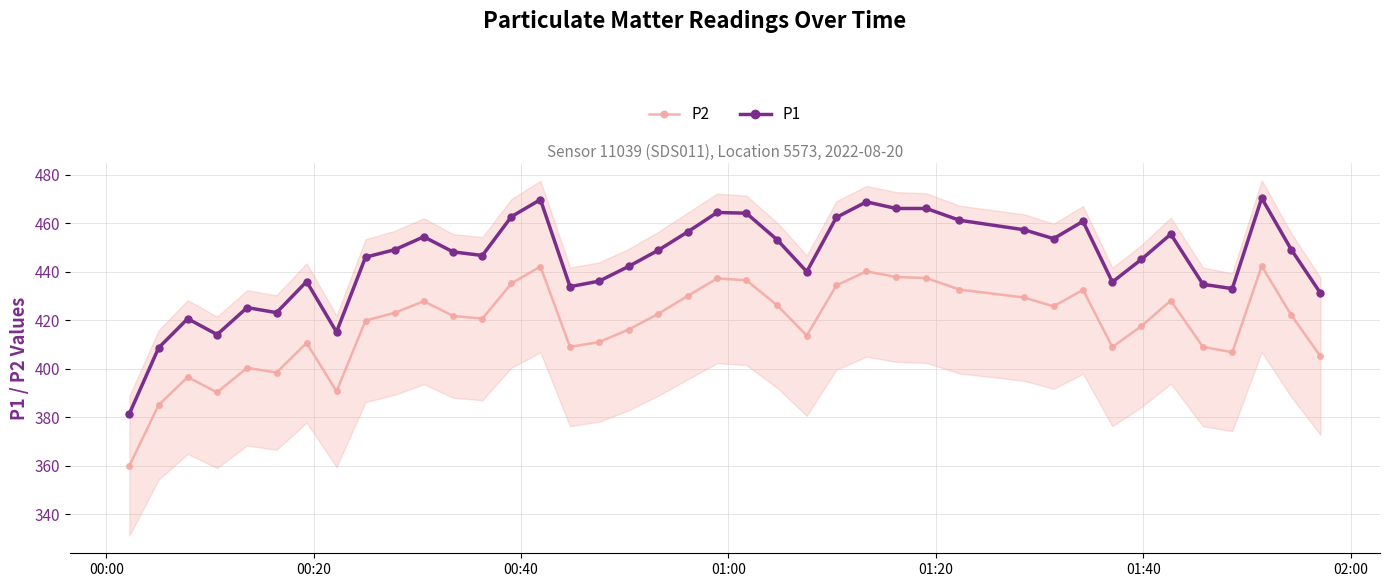

Which series has the largest total across all categories?

P1